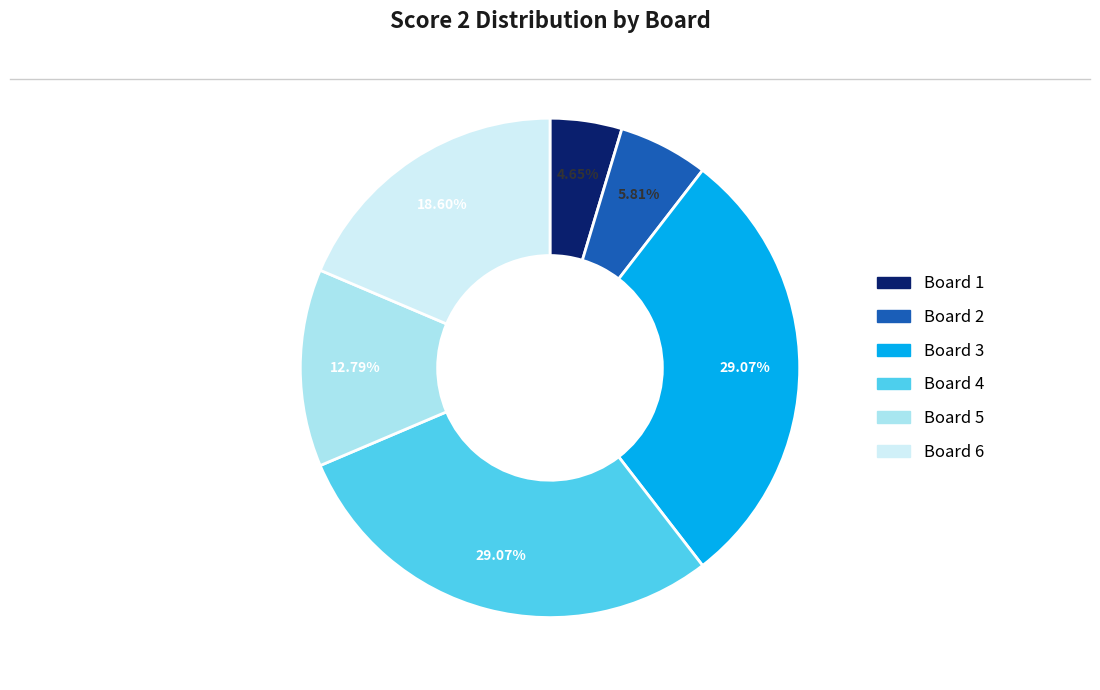

To the nearest percent, what is the difference between the largest and smallest slice percentages?

24%